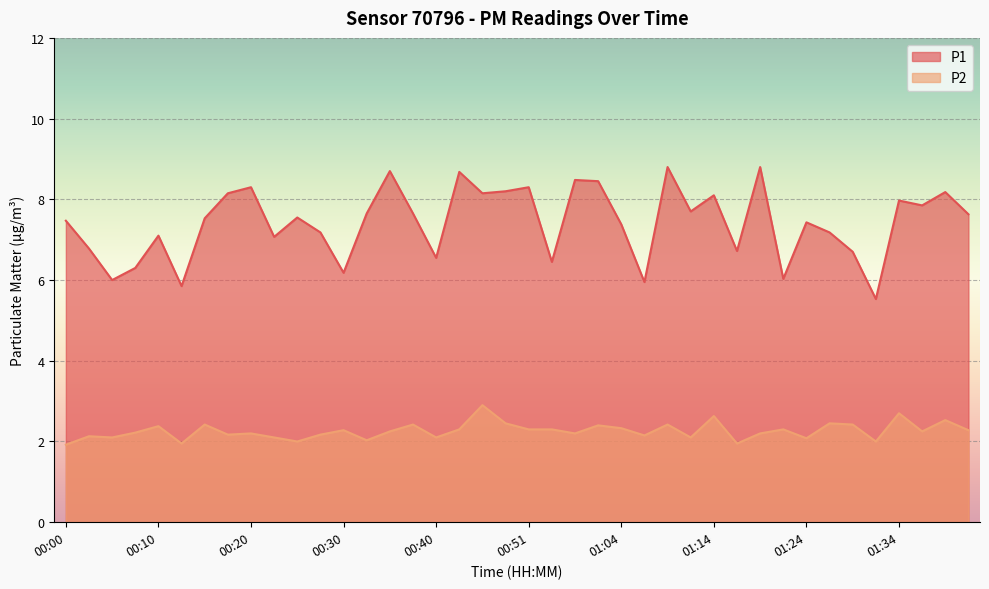

What is the sum of the P2 values at 01:24 and 00:10?

4.5